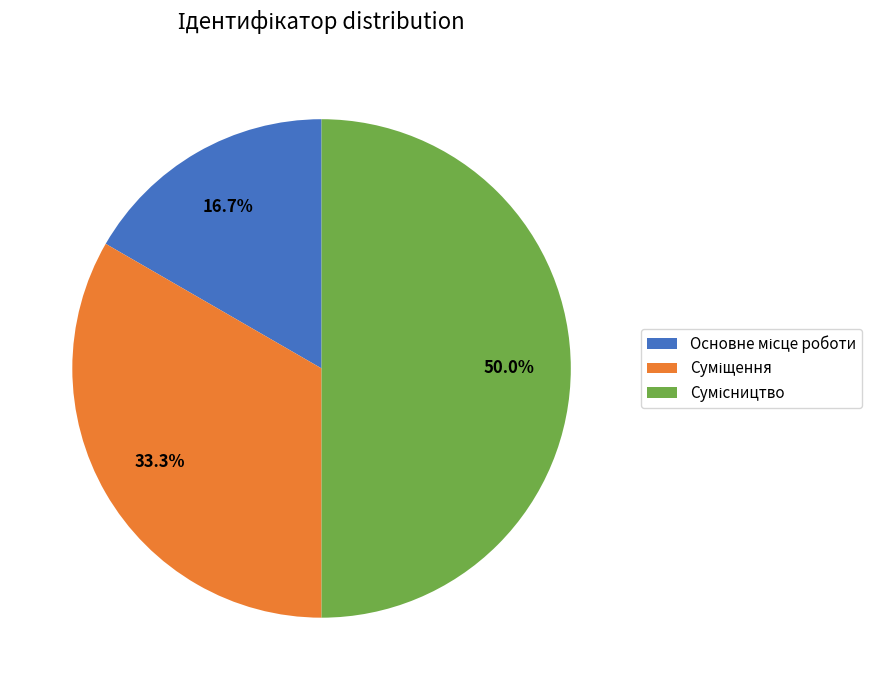

To the nearest percent, what is the difference between the largest and smallest slice percentages?

33%